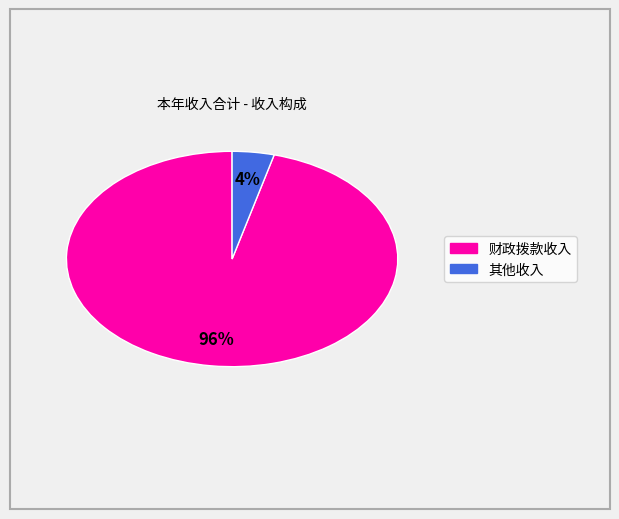

Combined, do 财政拨款收入 and 其他收入 account for over 50%?

Yes